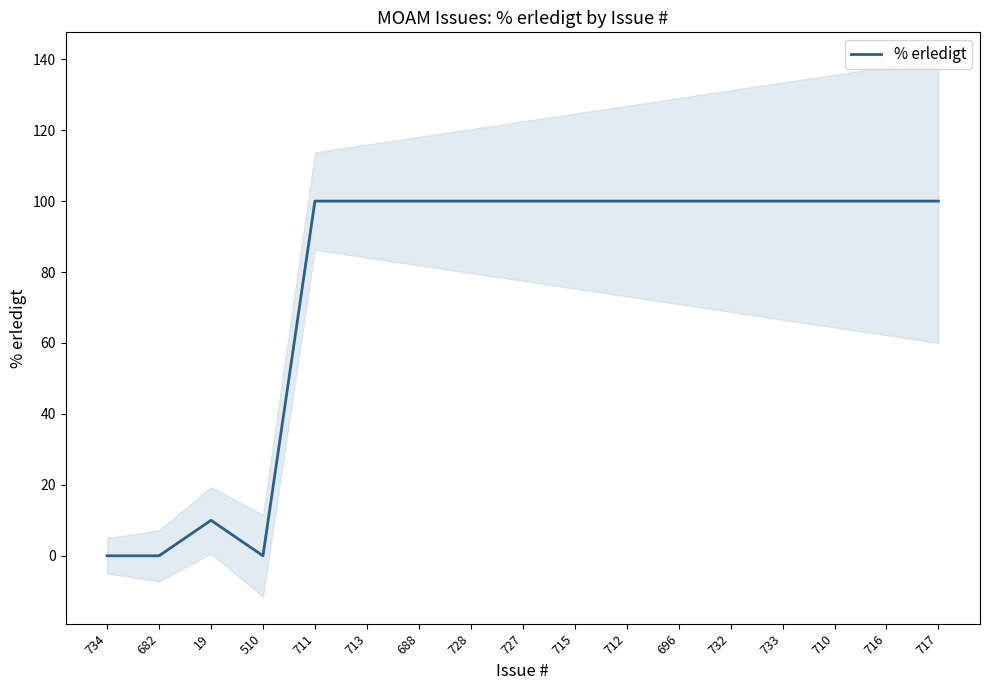

Between 710 and 712, which is larger?

710